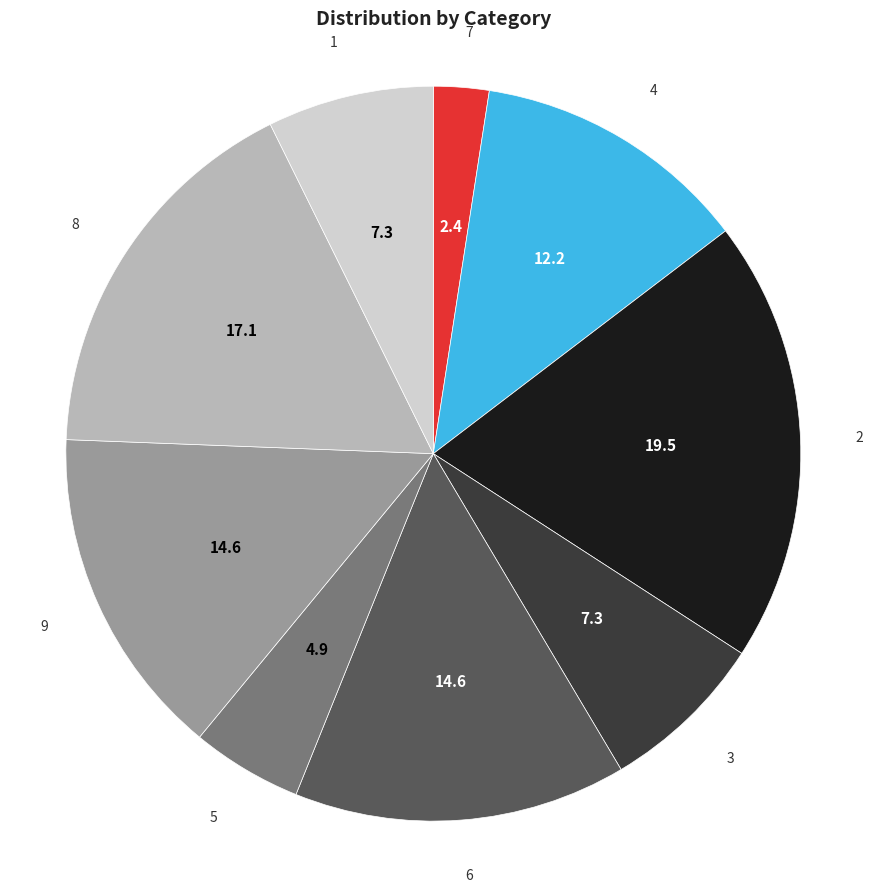

Is there any slice that represents more than half of the pie?

No